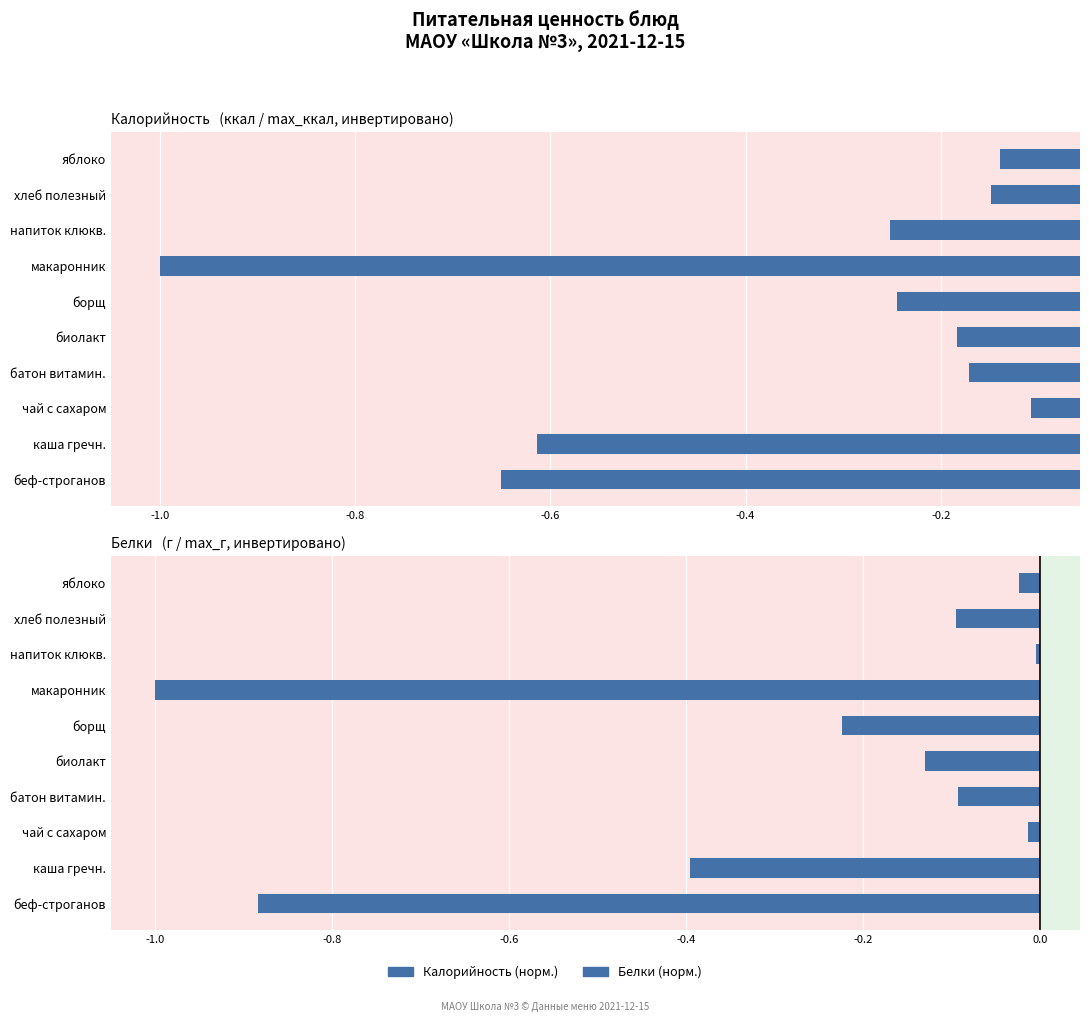

The Белки   (г / max_г, инвертировано) series shows -0.7 at каша гречн.. True or false?

False